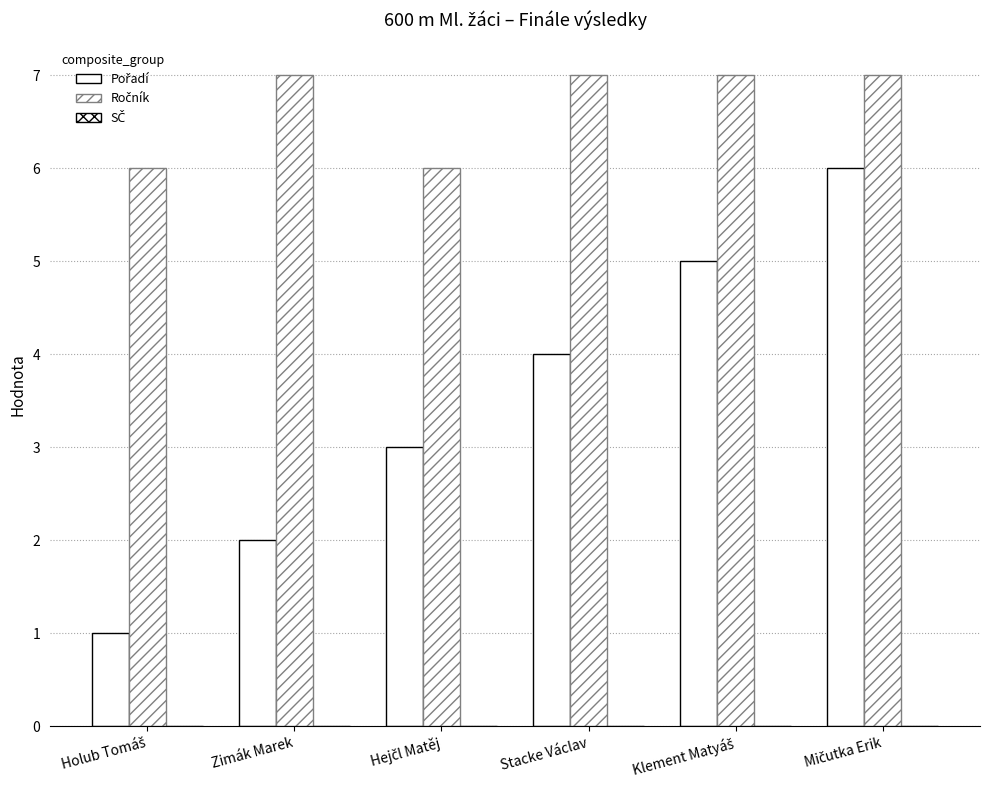

How many bars are there in each group?

2